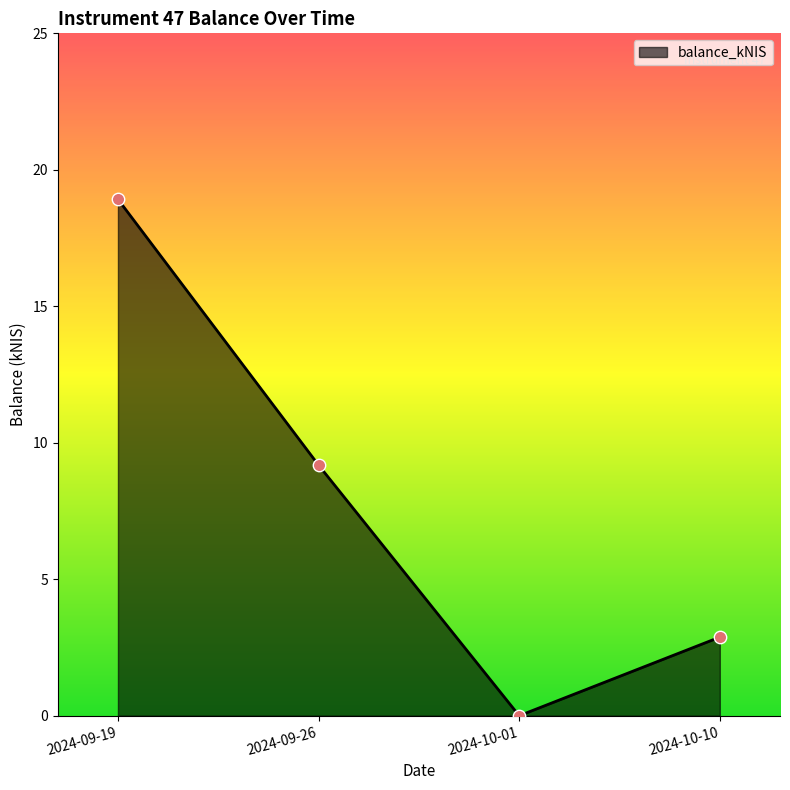

Approximately how many times larger is the value at 2024-10-10 compared to 2024-09-26?

0.3